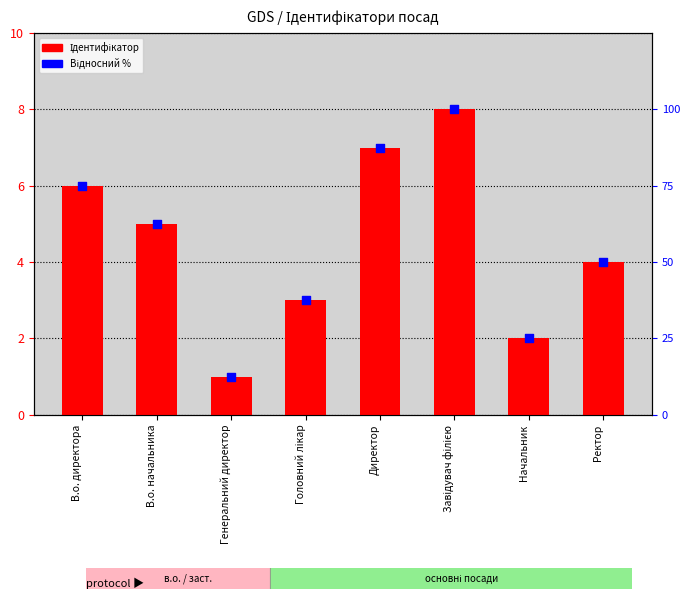

Which series contains the highest Y value?

Відносний %